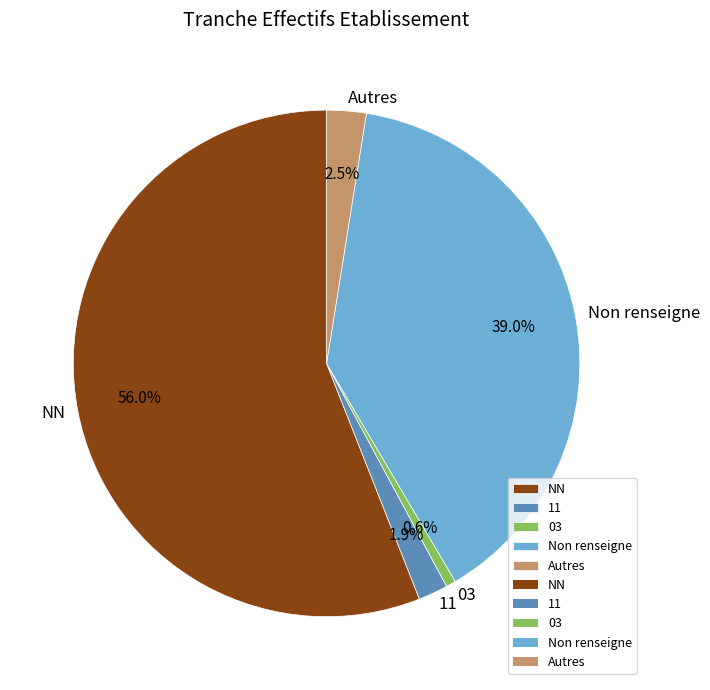

Which slice is the smallest?

03